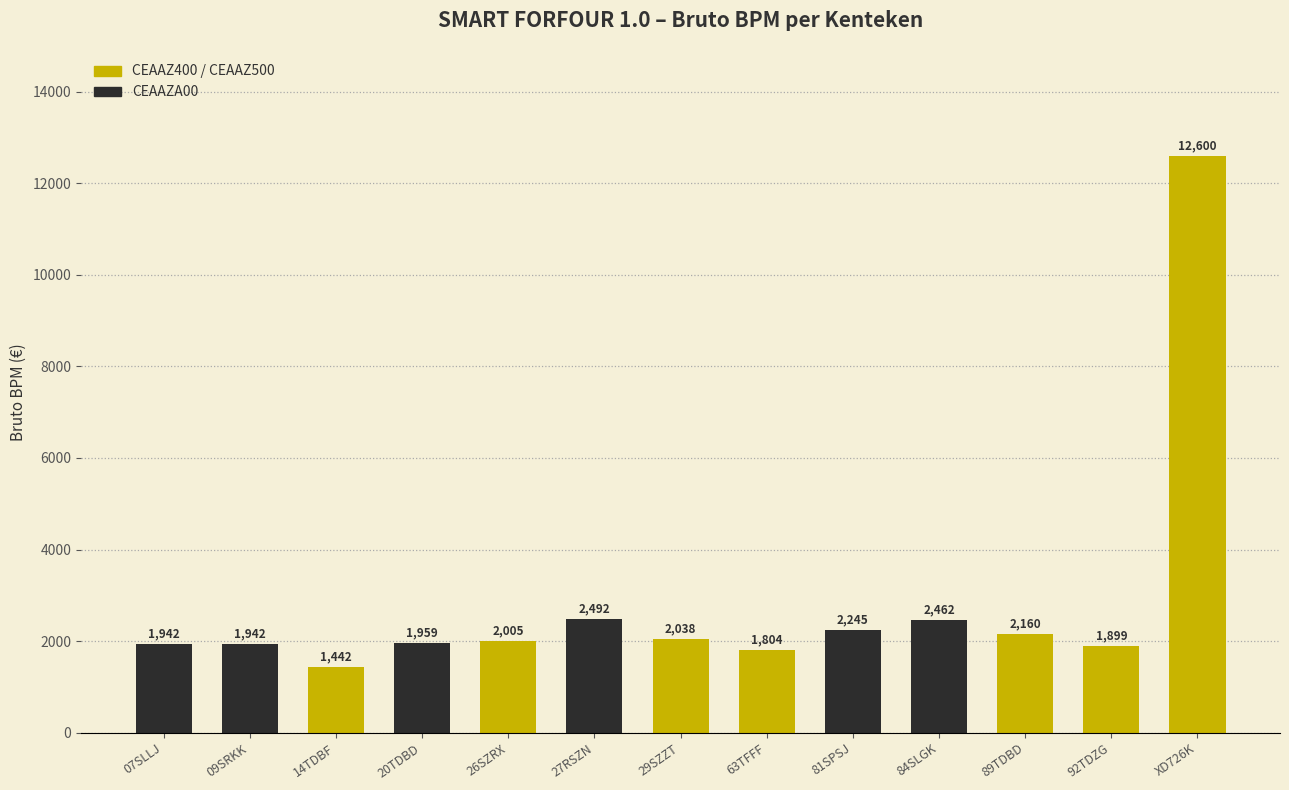

What is the ratio of the value at 26SZRX to the value at 27RSZN?

0.8